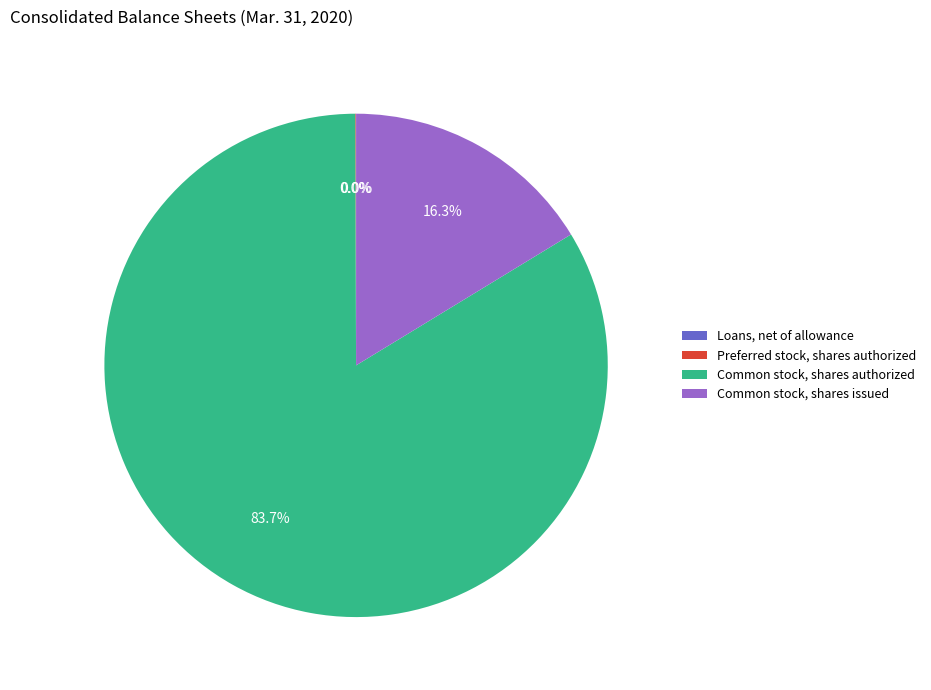

To the nearest percent, what portion does Common stock, shares authorized represent?

84%